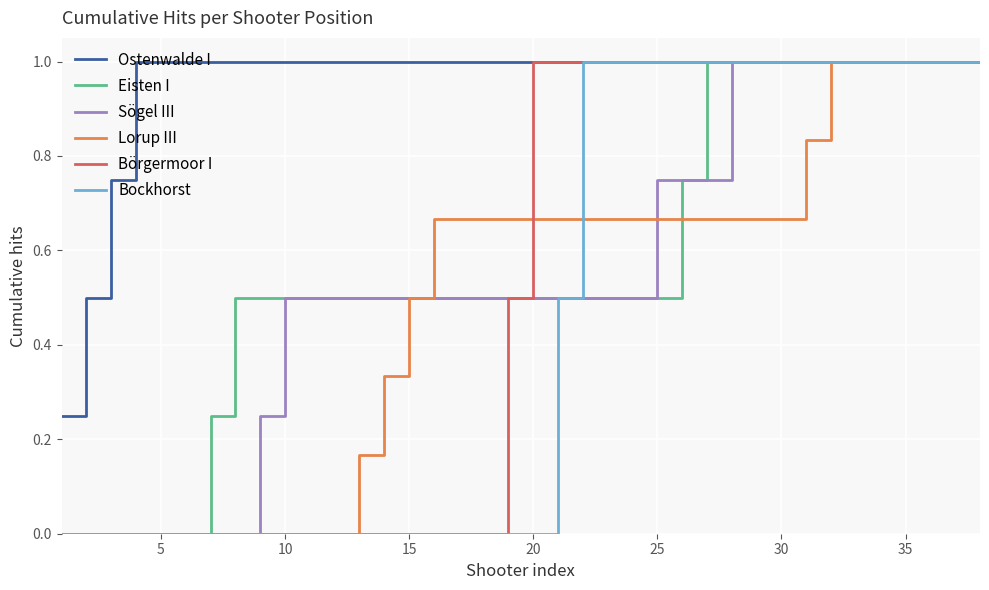

Which series has the largest total across all categories?

Ostenwalde I